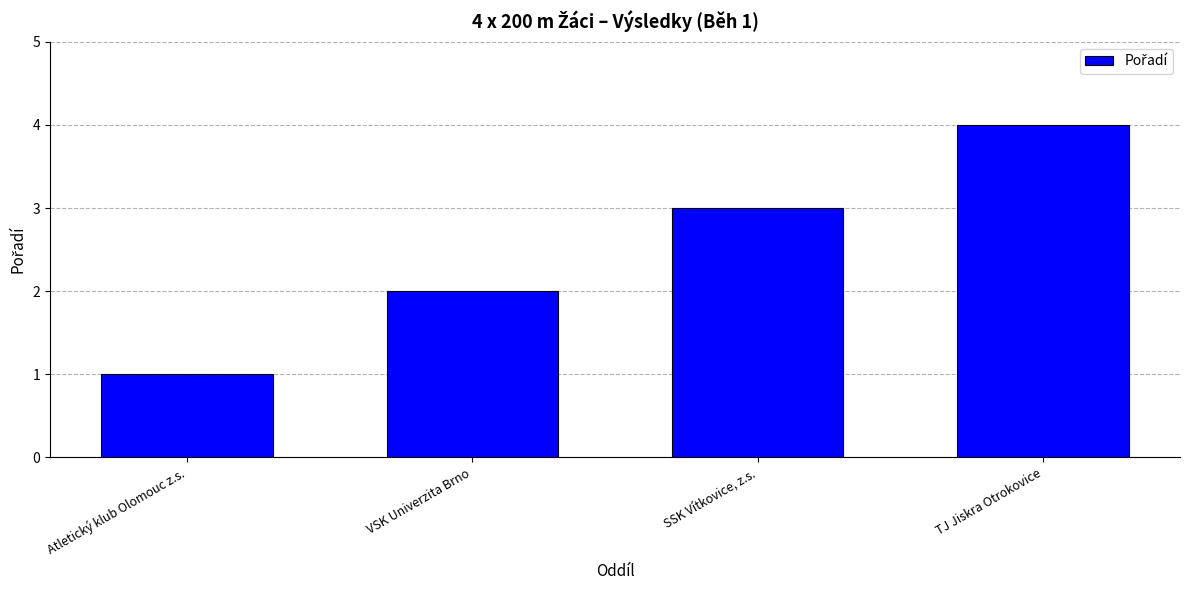

What is the difference between the second highest and second lowest values?

1